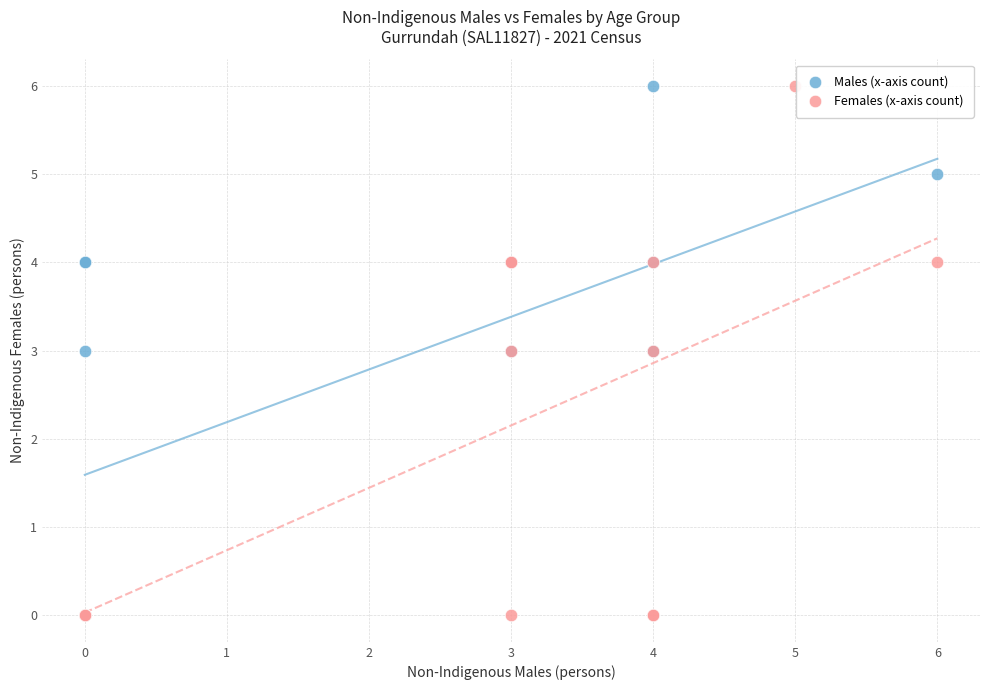

What are all the series names shown in the legend?

Males (x-axis count), Females (x-axis count)